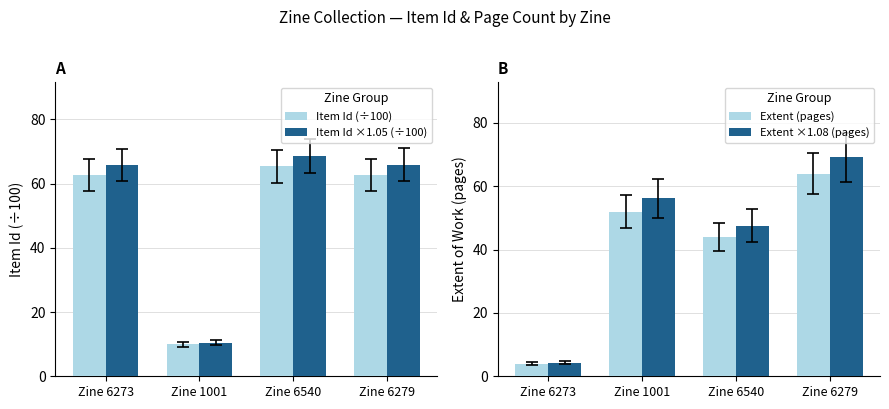

What are all the series names shown in the legend?

Item Id (÷100), Item Id ×1.05 (÷100), Extent (pages), Extent ×1.08 (pages)